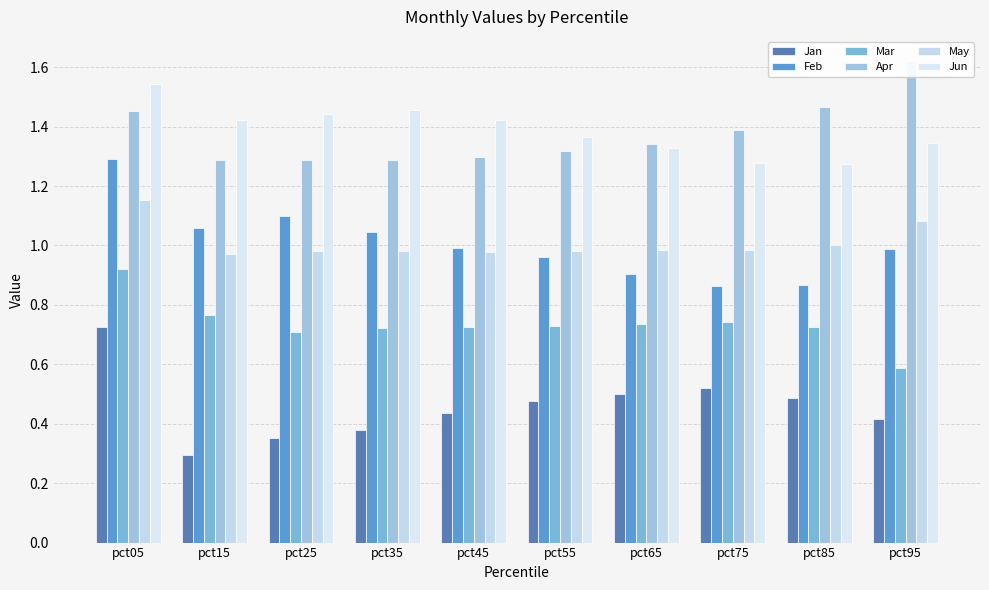

True or false: Feb has a value of 1.0 at pct35.

True